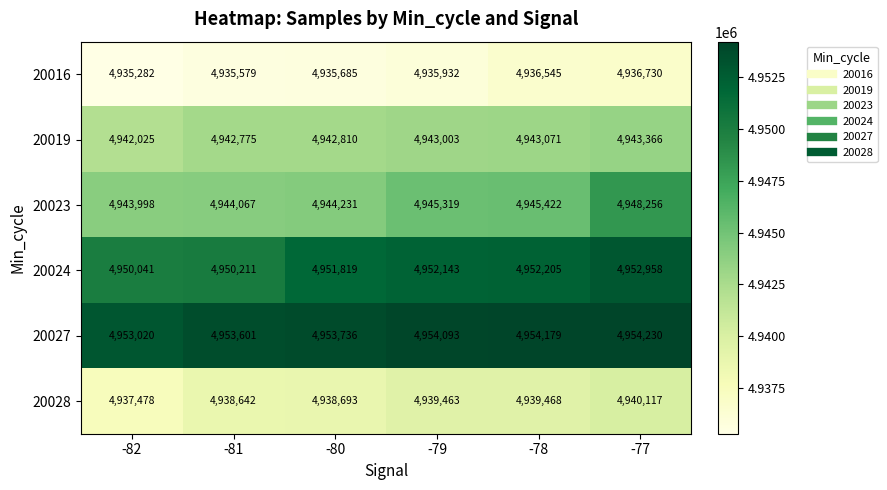

What is the approximate value of 20019 at -79, to the nearest 100?

4943000